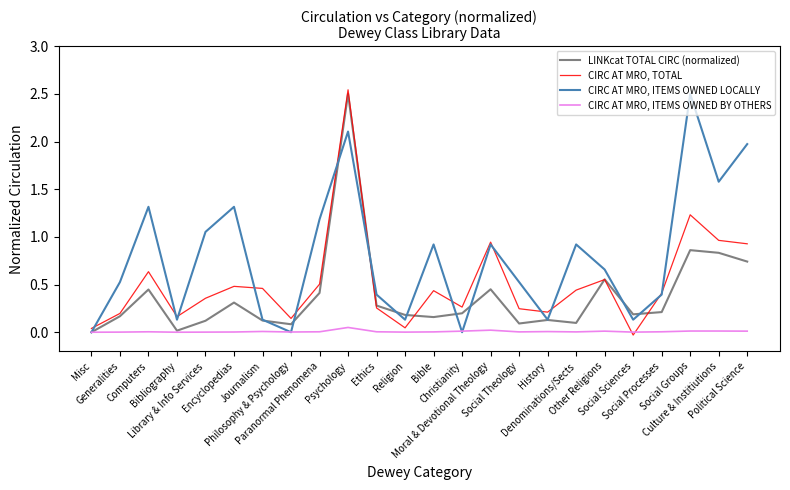

The CIRC AT MRO, TOTAL series shows 1.0 at Computers. True or false?

False